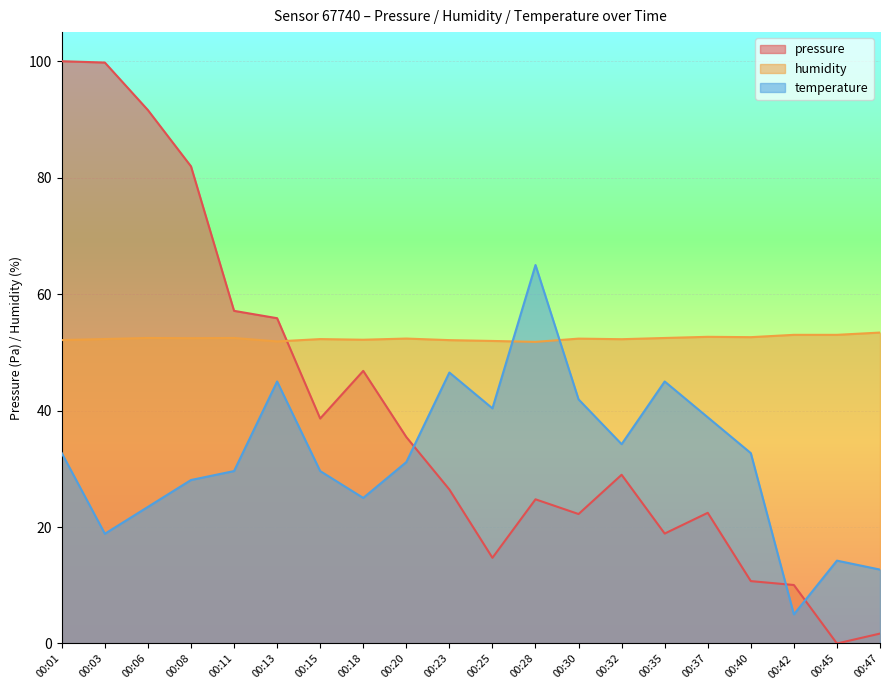

List the series in order of their peak value, lowest first.

humidity, temperature, pressure